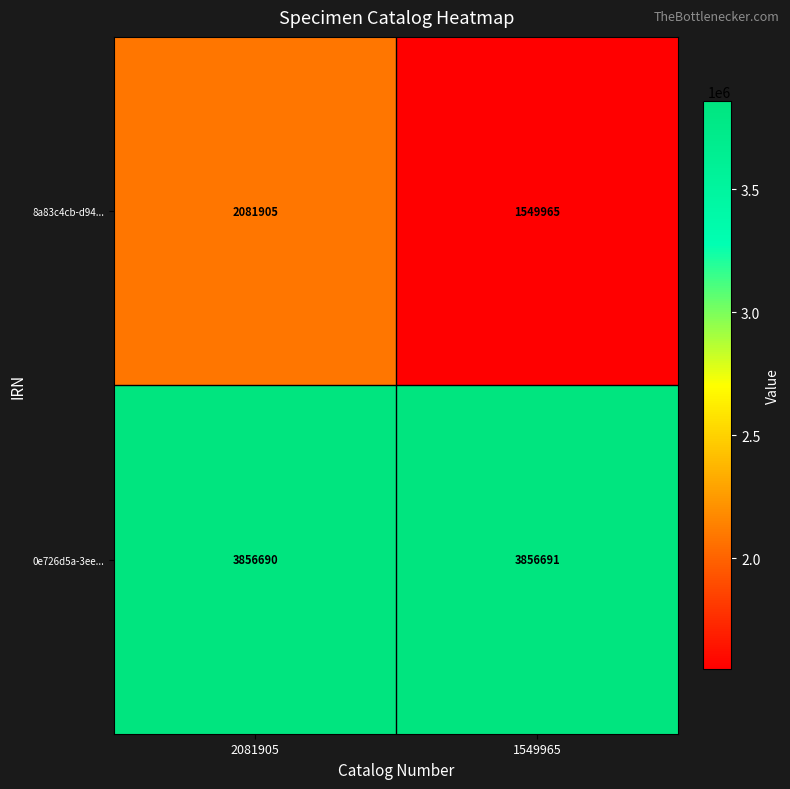

What is the smallest value displayed?

1549965